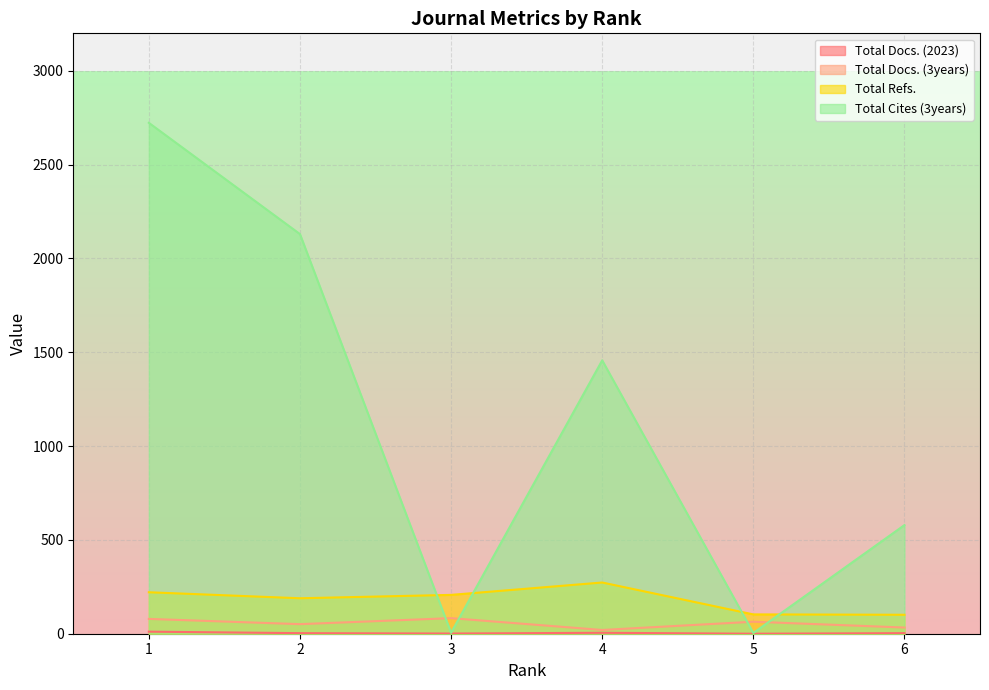

What is the sum of the Total Refs. values at 3 and 5?

310